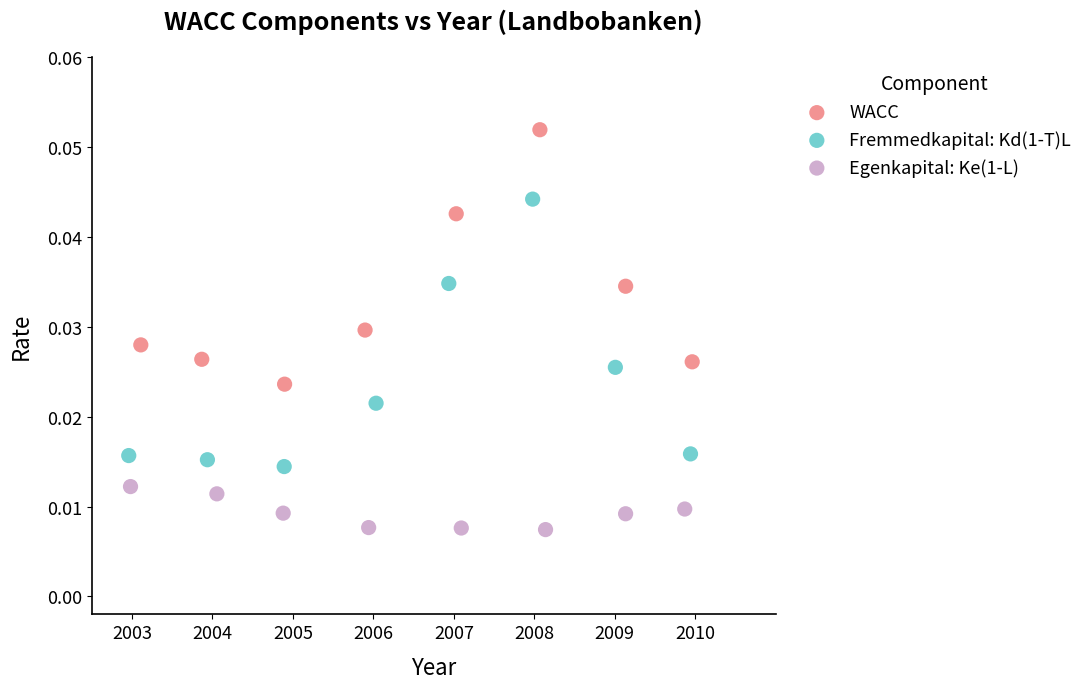

Which series contains the highest Y value?

WACC